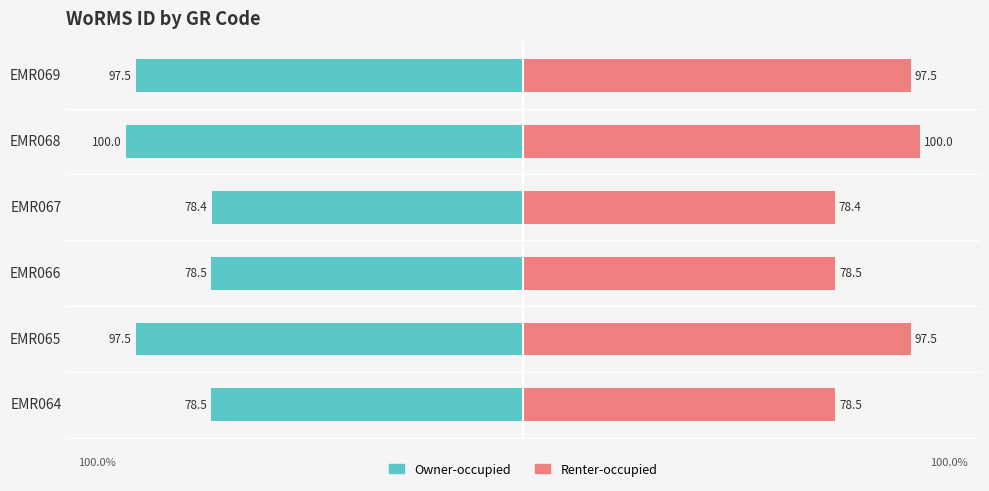

Rank the series by their maximum value, from highest to lowest.

Renter-occupied, Owner-occupied